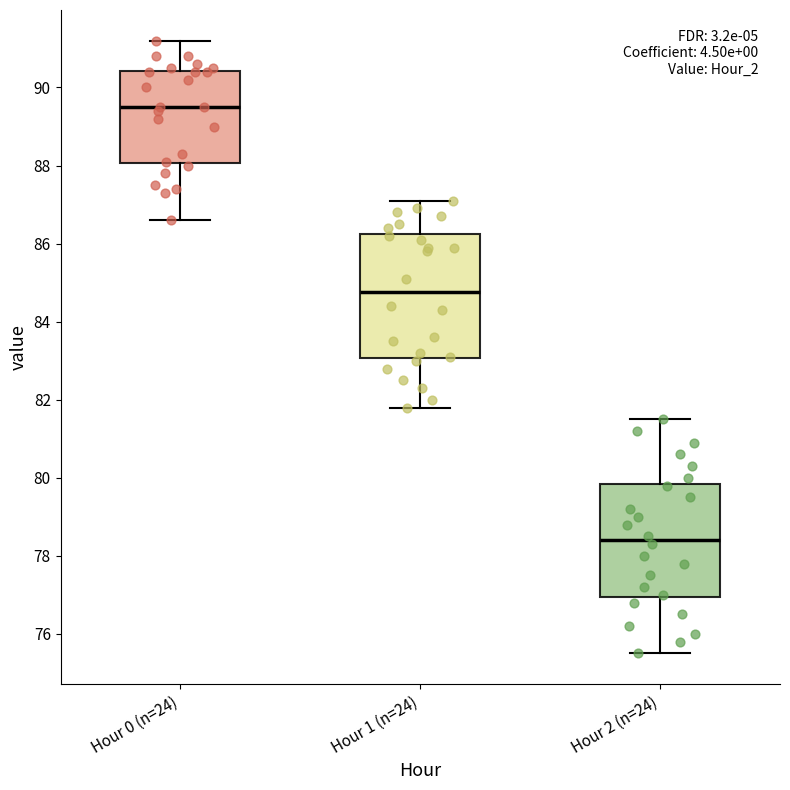

Reading left to right, transcribe this box plot: for each box, give where its median line is, the range the box spans, and where its two whiskers end, as read against the y-axis. The values are not printed on the chart, so give them approximately, as read against the axis.

Hour 0 (n=24): median 89.6, box 88.0 to 90.4, whiskers 86.6 to 91.2
Hour 1 (n=24): median 84.8, box 83.0 to 86.2, whiskers 81.8 to 87.2
Hour 2 (n=24): median 78.4, box 77.0 to 79.8, whiskers 75.6 to 81.6